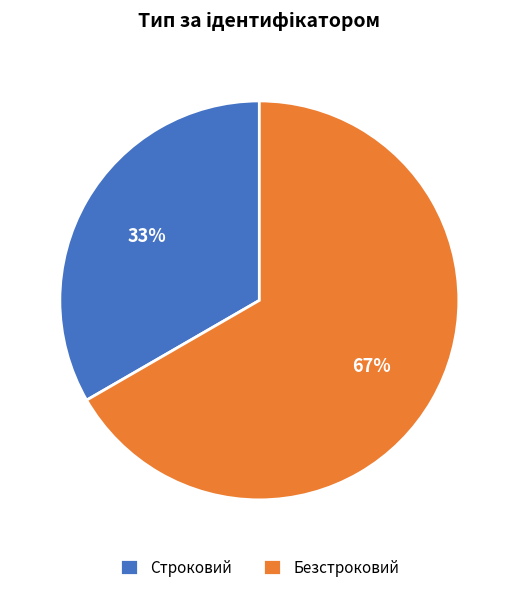

To the nearest percent, what percentage of the pie is Строковий?

33%